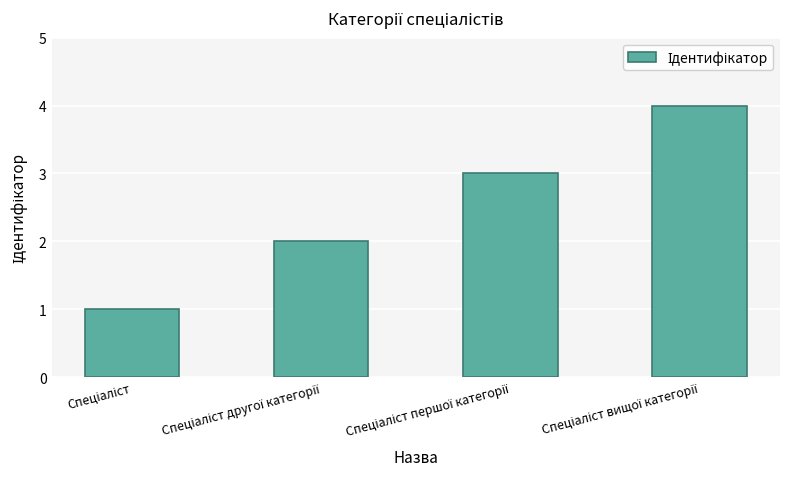

What is the maximum value shown in the chart?

4